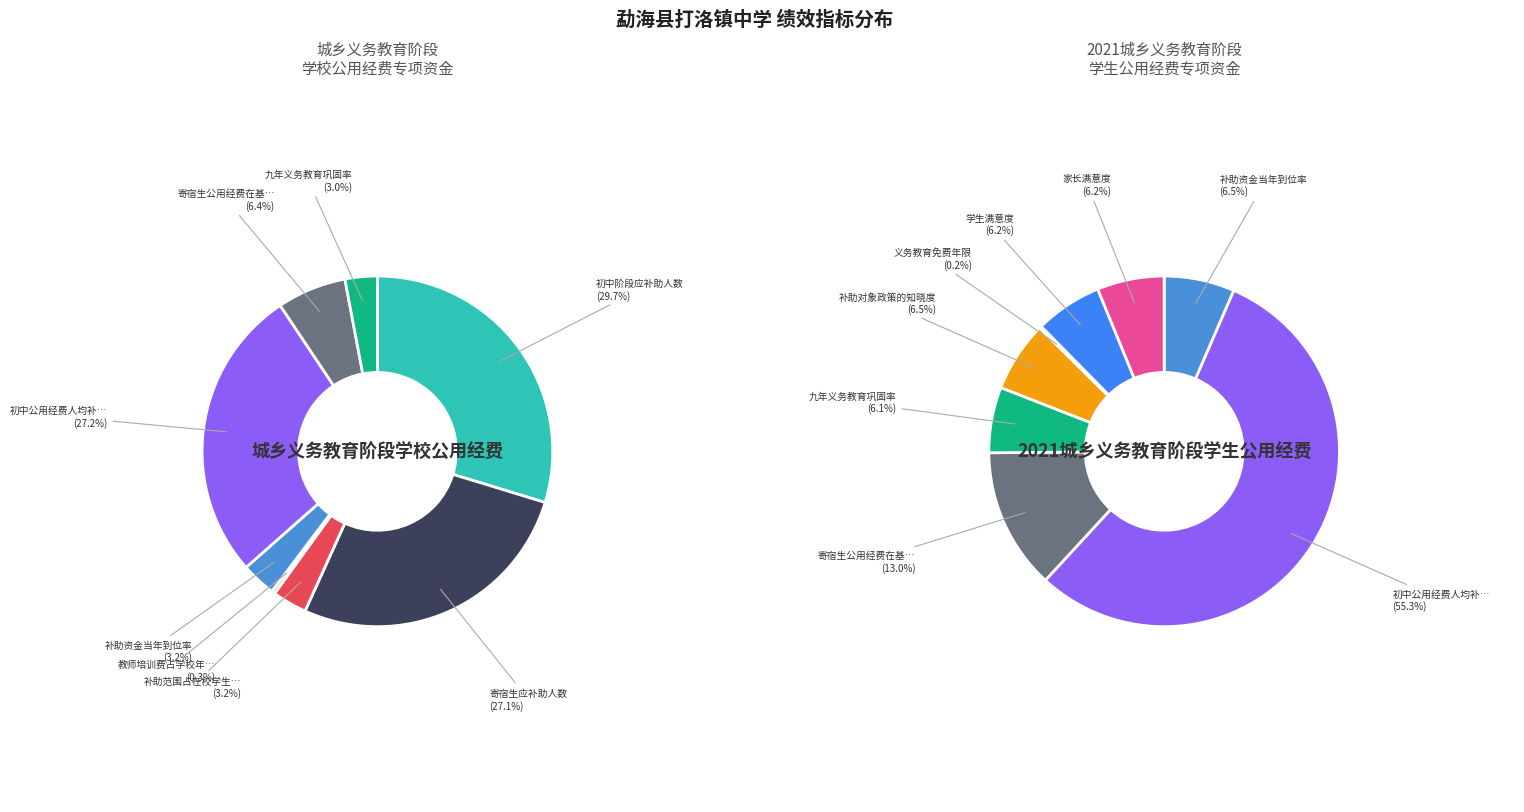

Is there any slice that represents more than half of the pie?

No